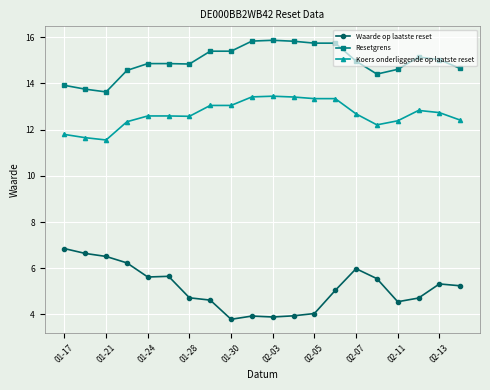

True or false: Resetgrens has more than 0 points higher than both neighbors.

True